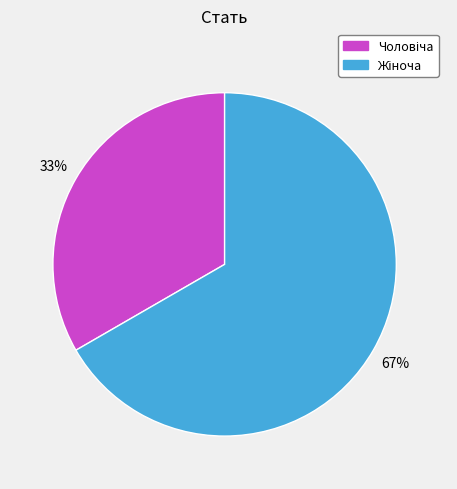

To the nearest percent, what is the average slice percentage?

50%